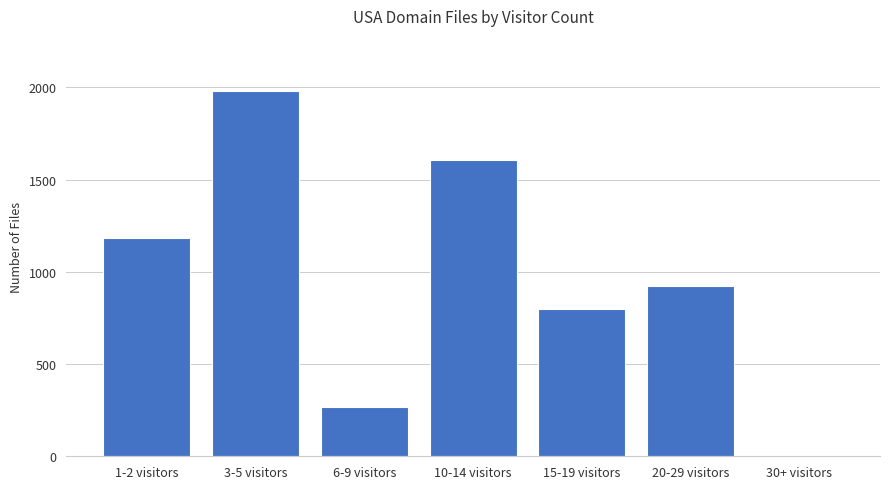

At which label is the value closest to 991?

20-29 visitors